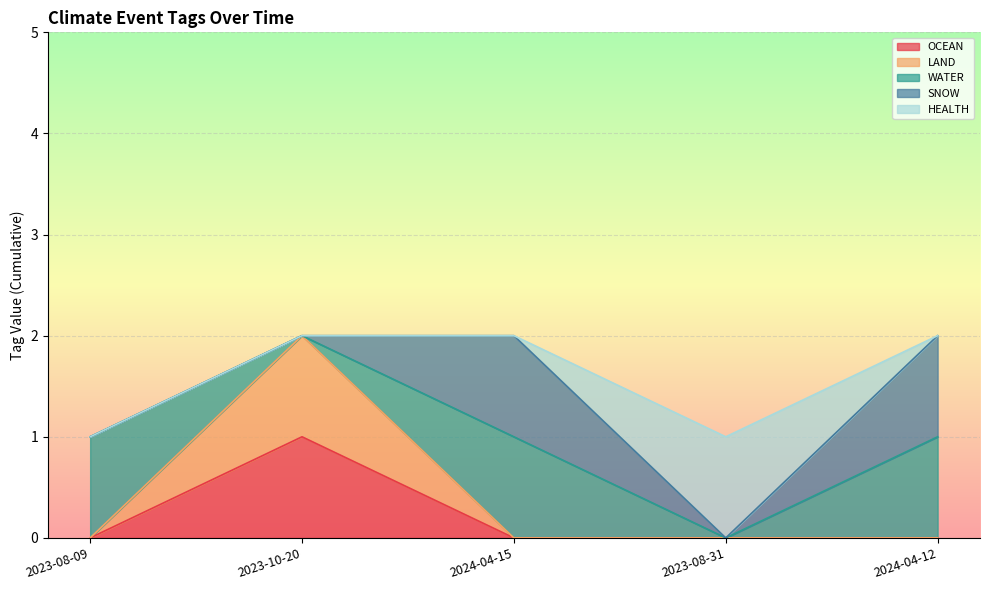

At which category does SNOW reach its first local valley?

2023-08-31